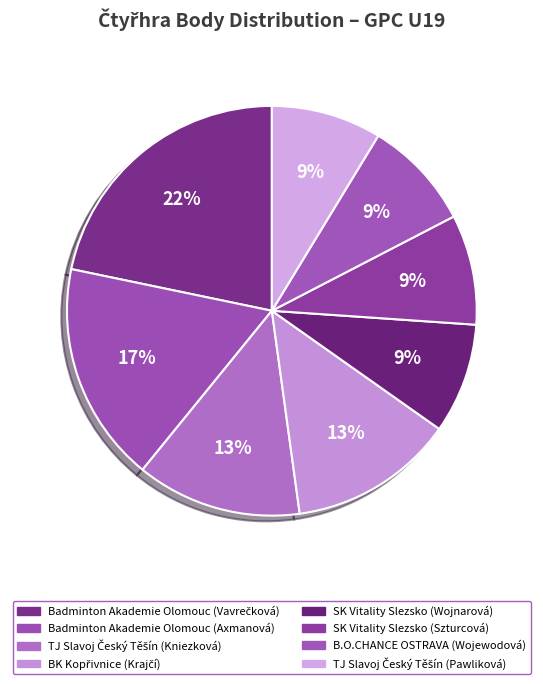

How many segments does this pie chart have?

8